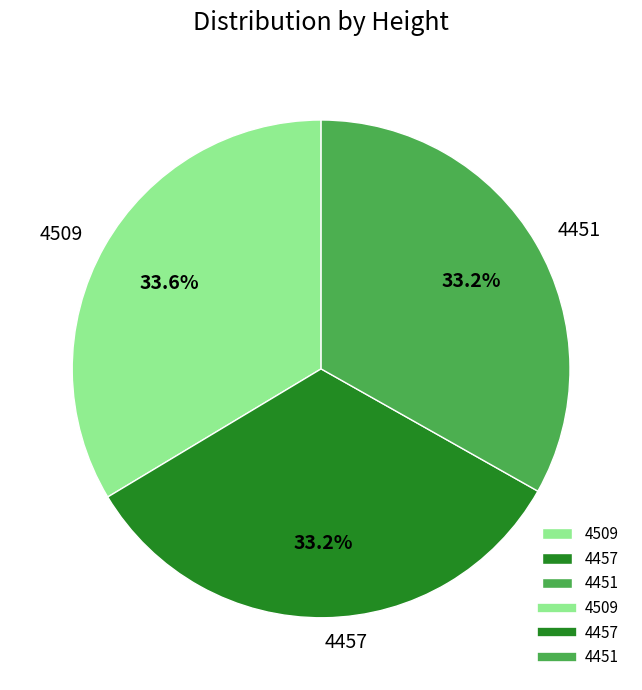

What percentage is NOT represented by 4509?

66.4%